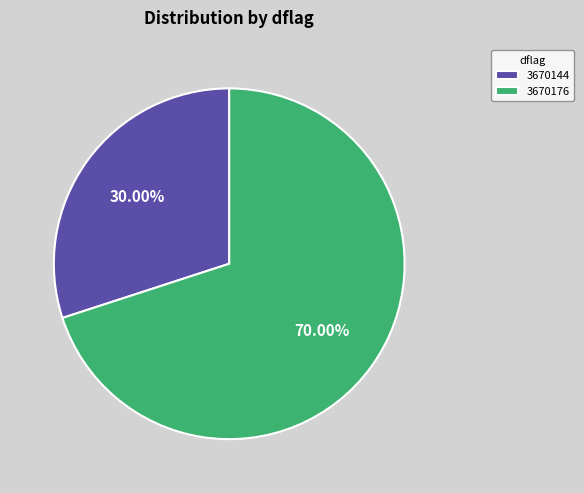

To the nearest percent, what is the average slice percentage?

50%